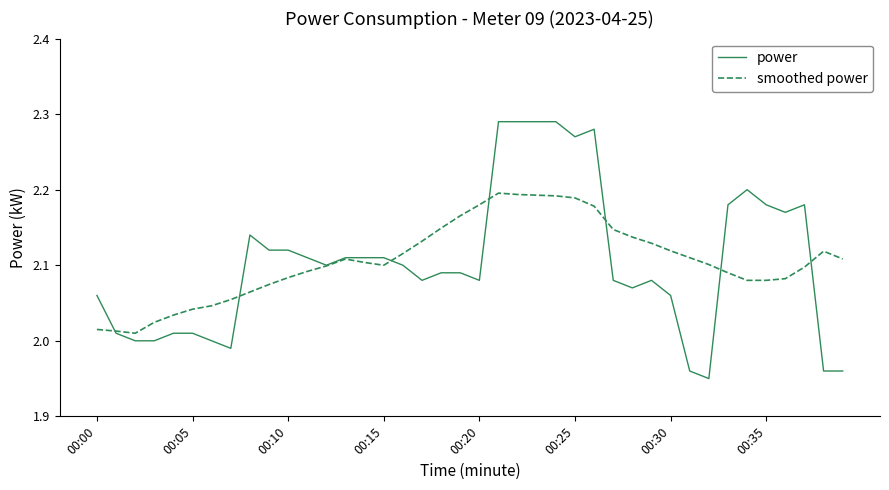

Which series has the widest spread of values?

power